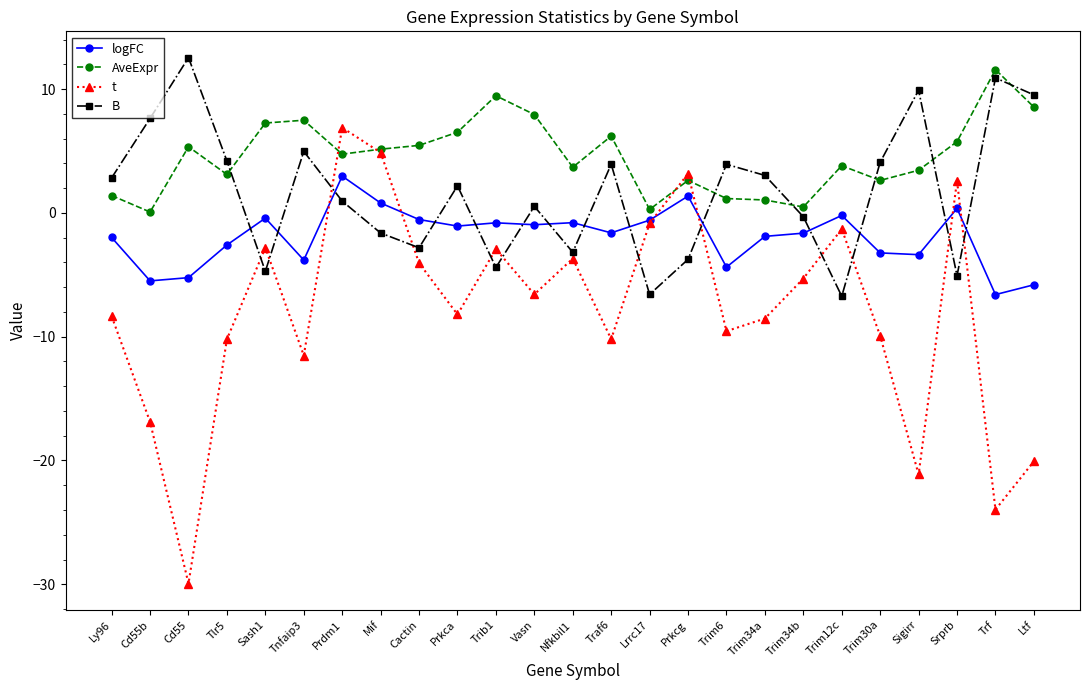

Which label corresponds to the smallest value in the chart?

Cd55